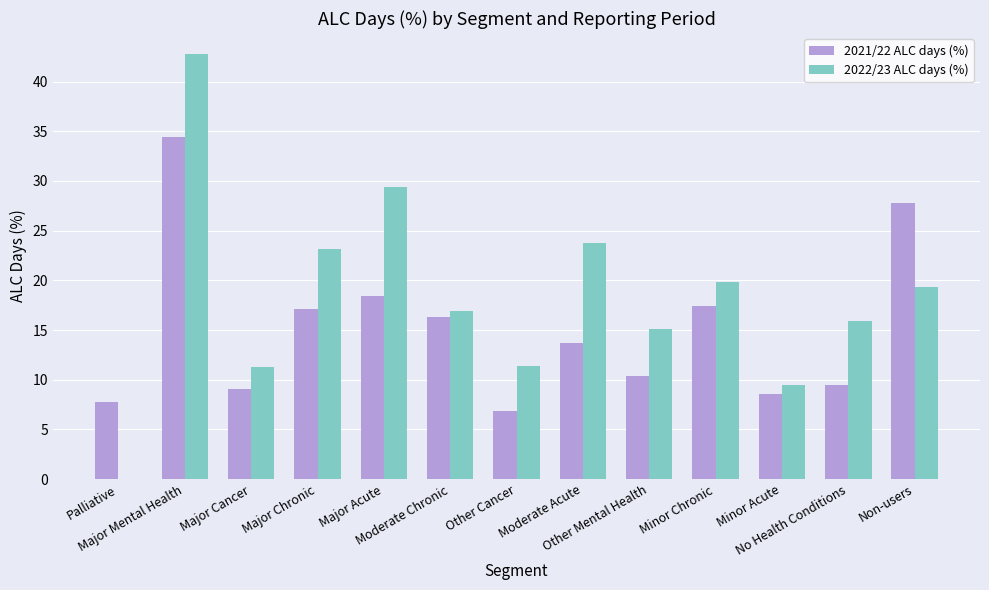

How many groups of bars are there?

13